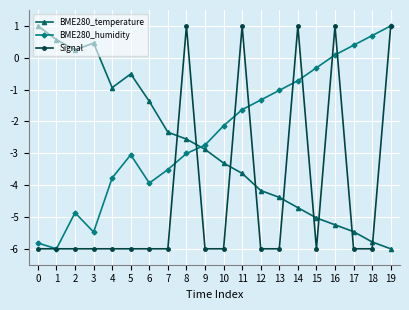

How many interior local peaks does the BME280_humidity series have?

2